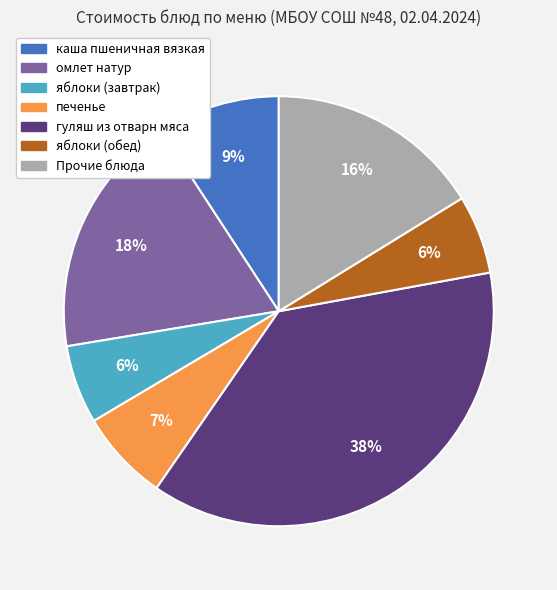

How many segments does this pie chart have?

7